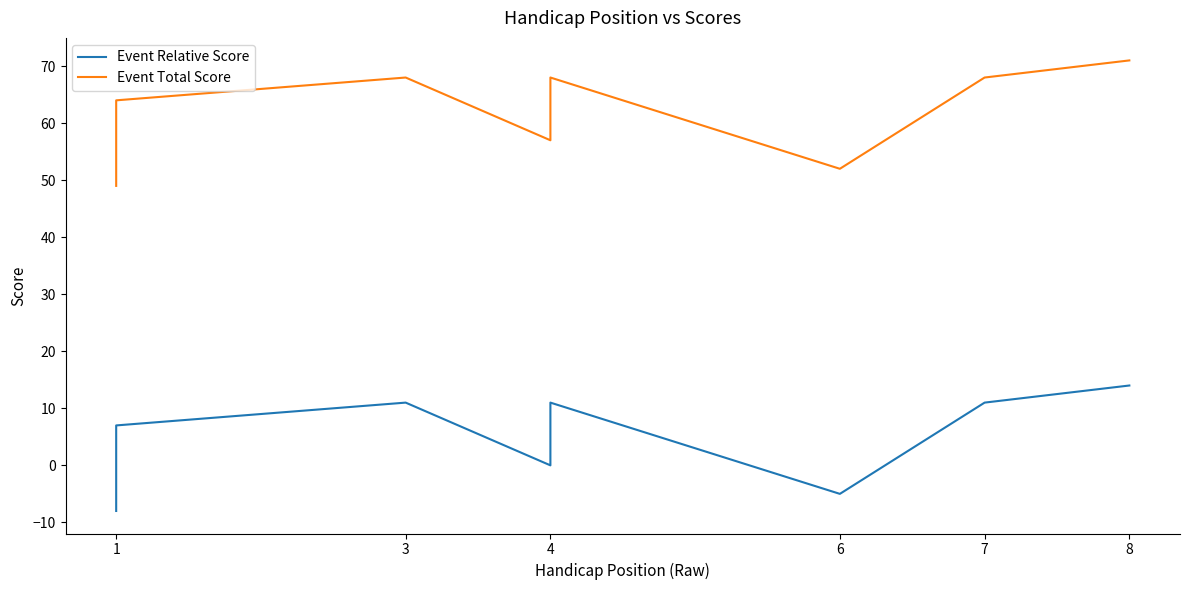

What is the smallest value displayed?

-8